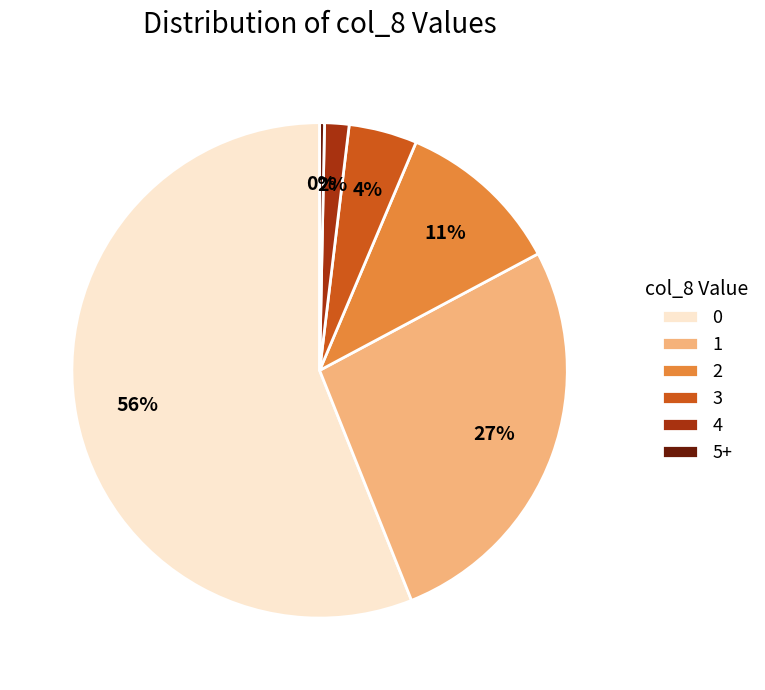

Approximately how many times larger is the value at 2 compared to 1?

0.4